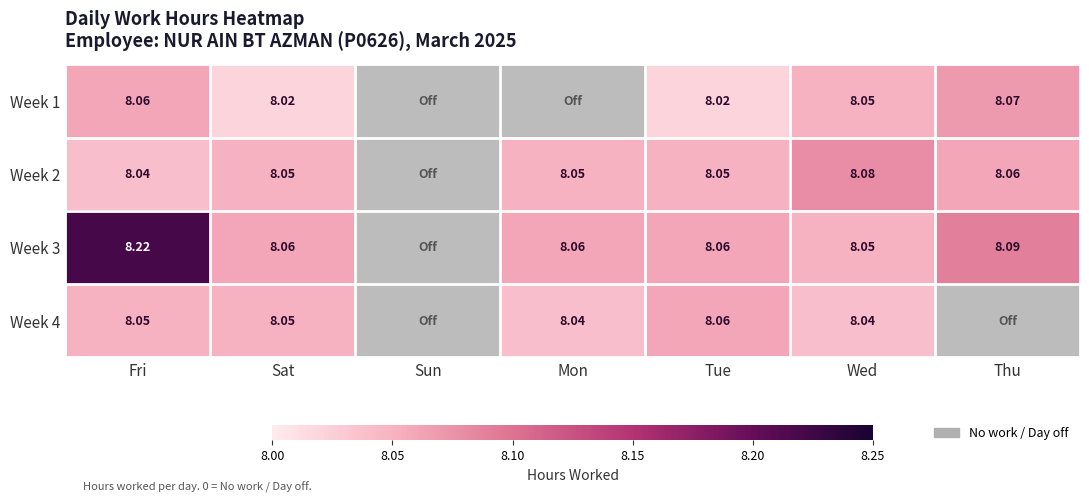

What is the difference between the highest and lowest values at Fri?

0.2